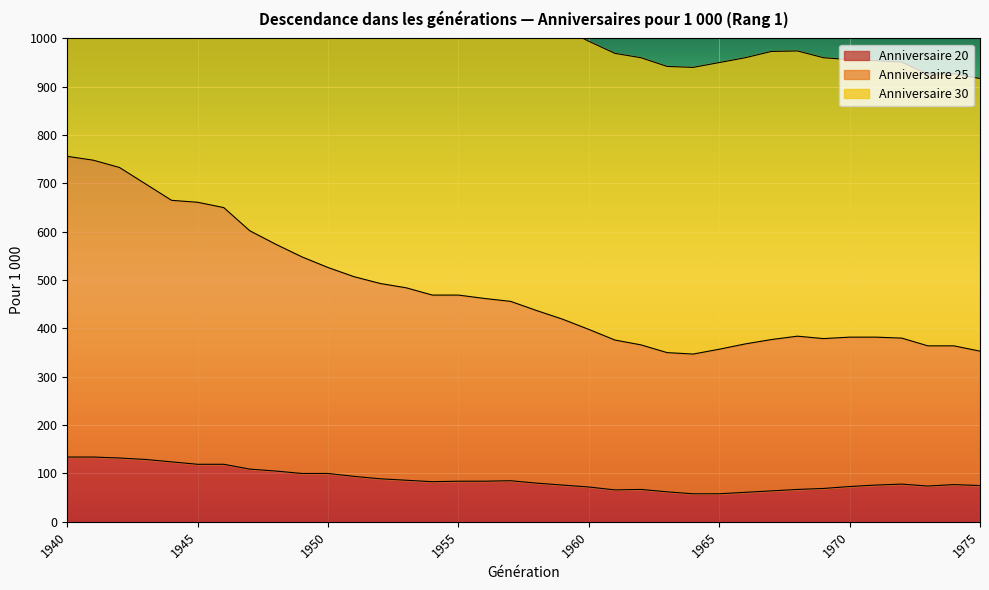

Is it true that Anniversaire 30 equals 1755 at 1955?

False